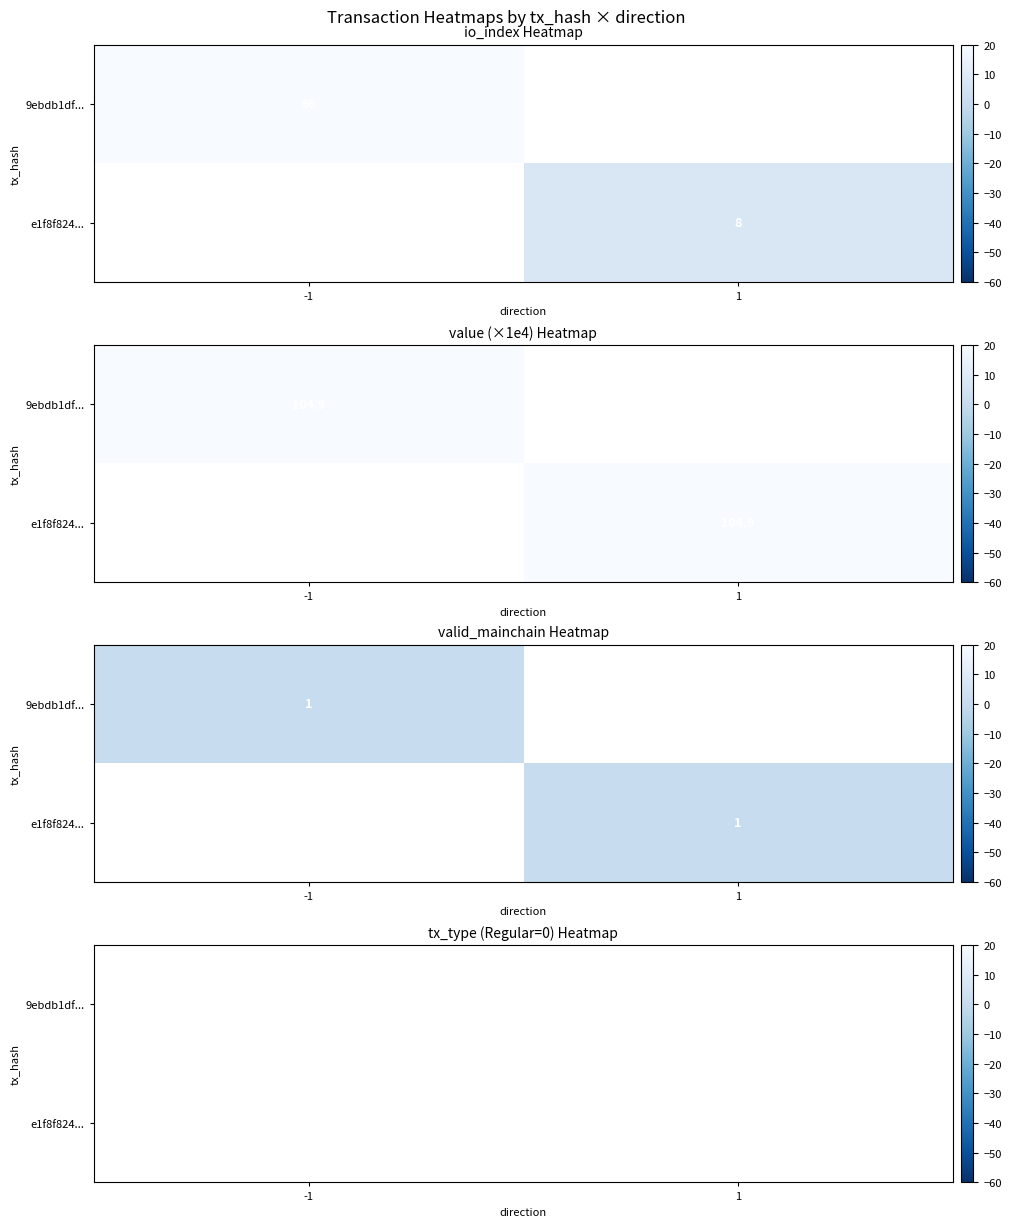

List the series in order of their overall mean, lowest first.

9ebdb1df..., e1f8f824...